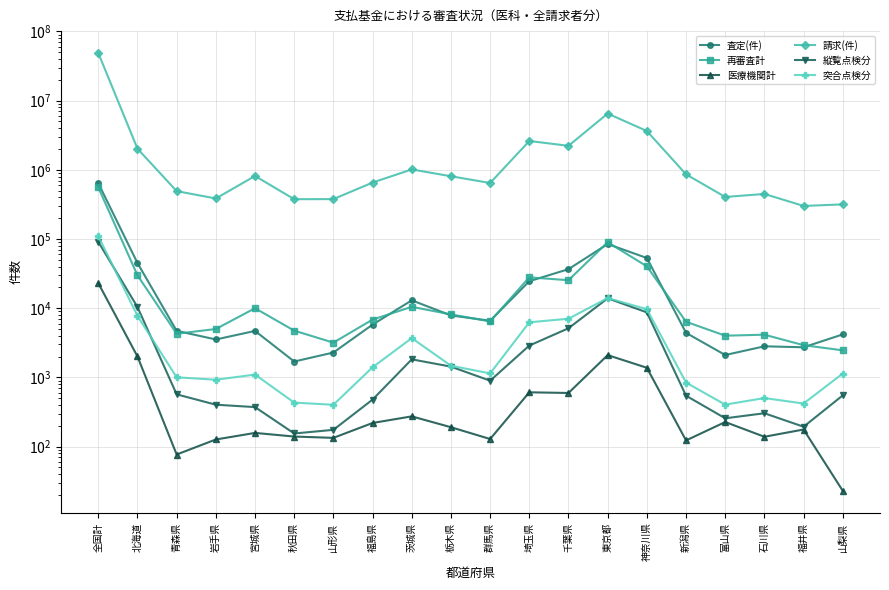

Rank the series at 福島県 from lowest to highest value.

医療機関計, 縦覧点検分, 突合点検分, 査定(件), 再審査計, 請求(件)